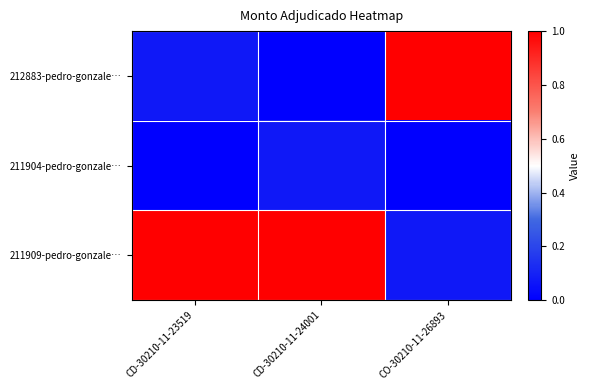

At which category is the sum across all series the highest?

CD-30210-11-23519